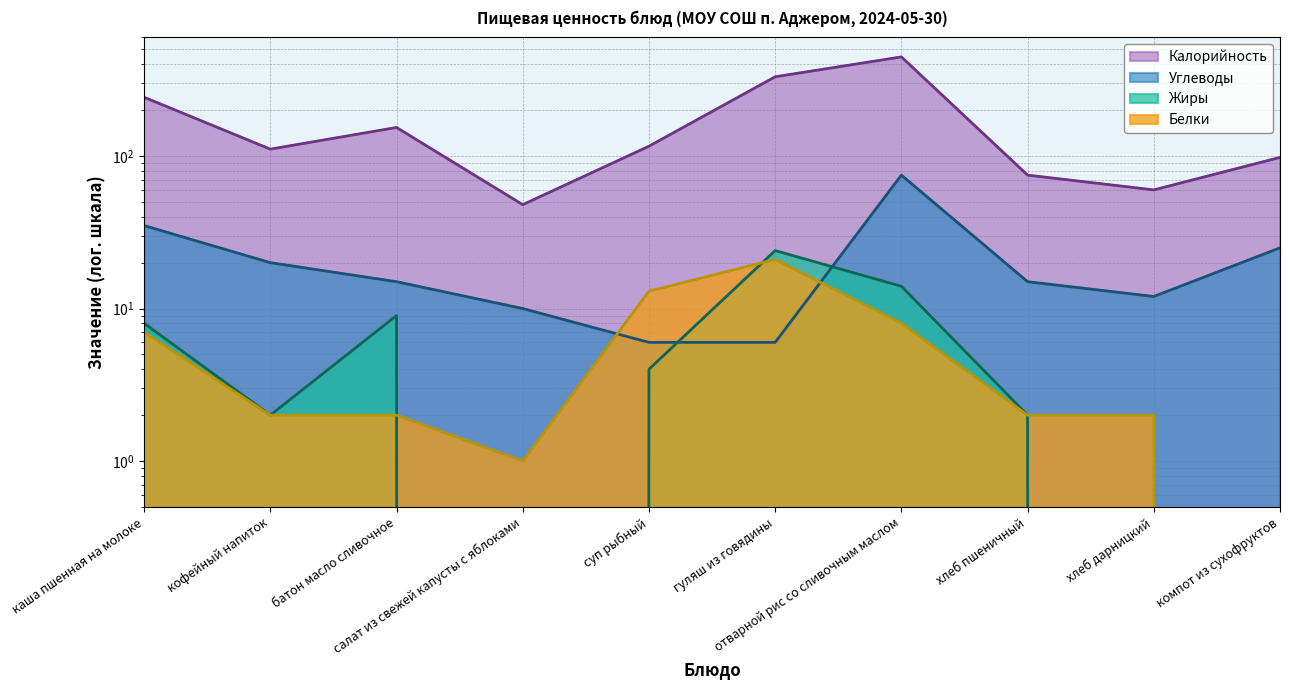

What position from the right is компот из сухофруктов?

1